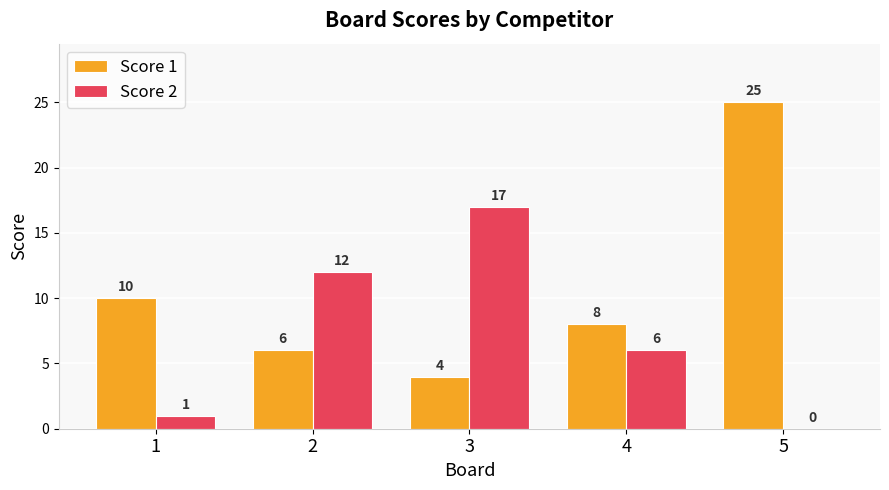

Reading left to right, what are all the values shown in this chart?

Score 1: 10	6	4	8	25
Score 2: 1	12	17	6	0